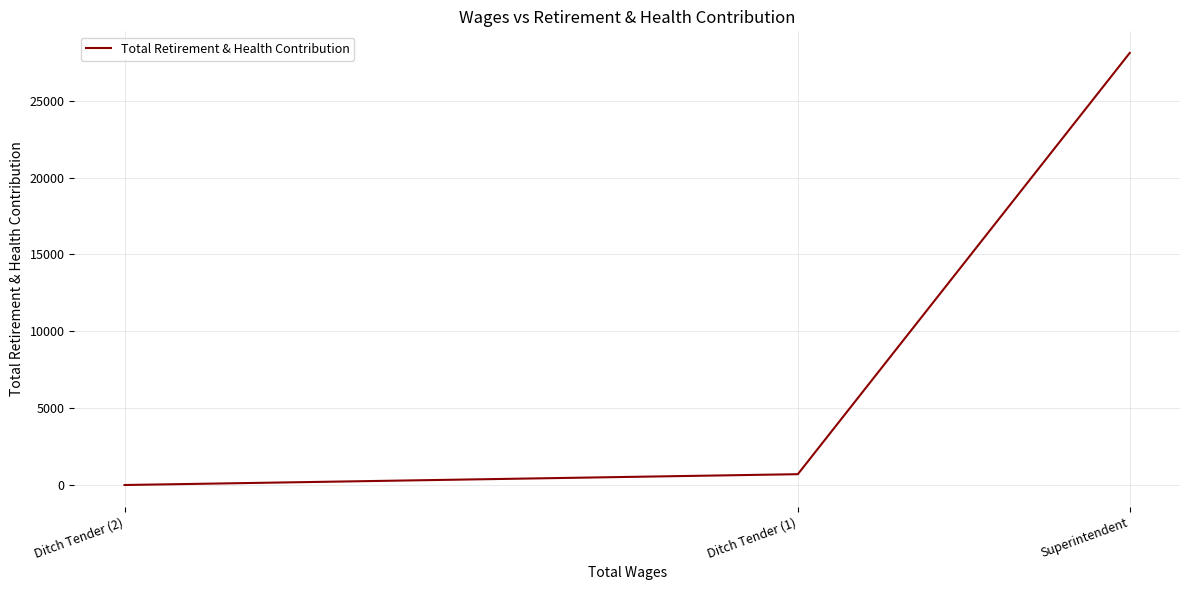

List the labels in order of value, largest first.

Superintendent, Ditch Tender (1), Ditch Tender (2)